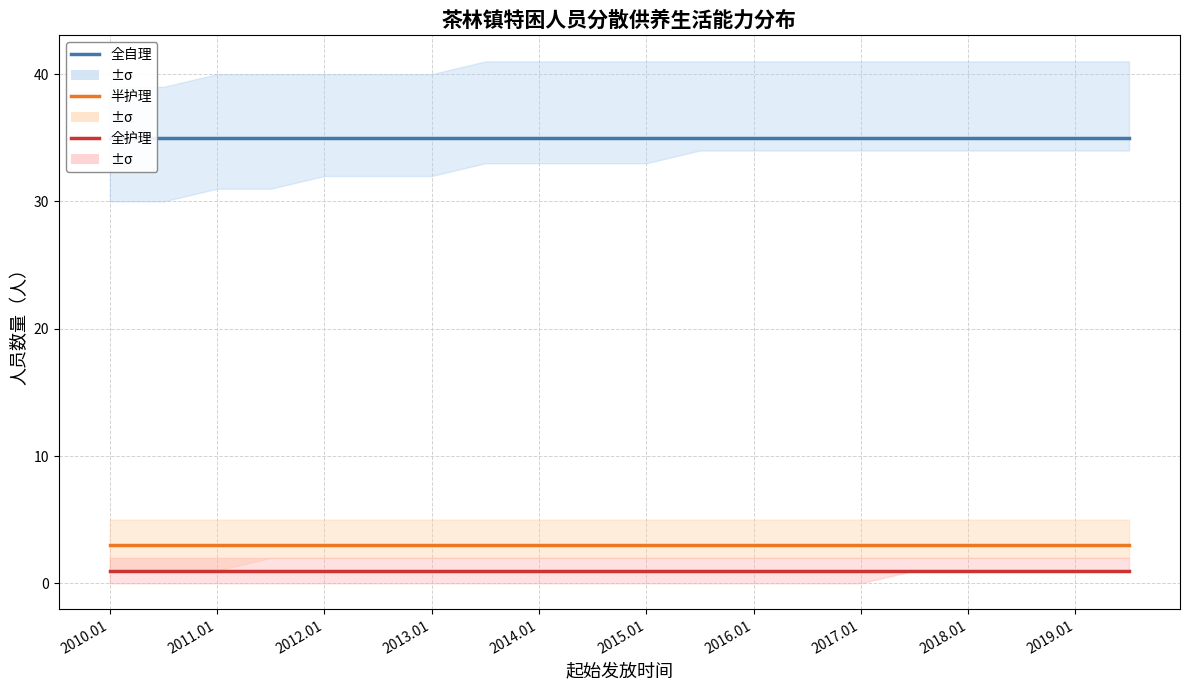

At which label is 半护理 closest to 3?

2010.01